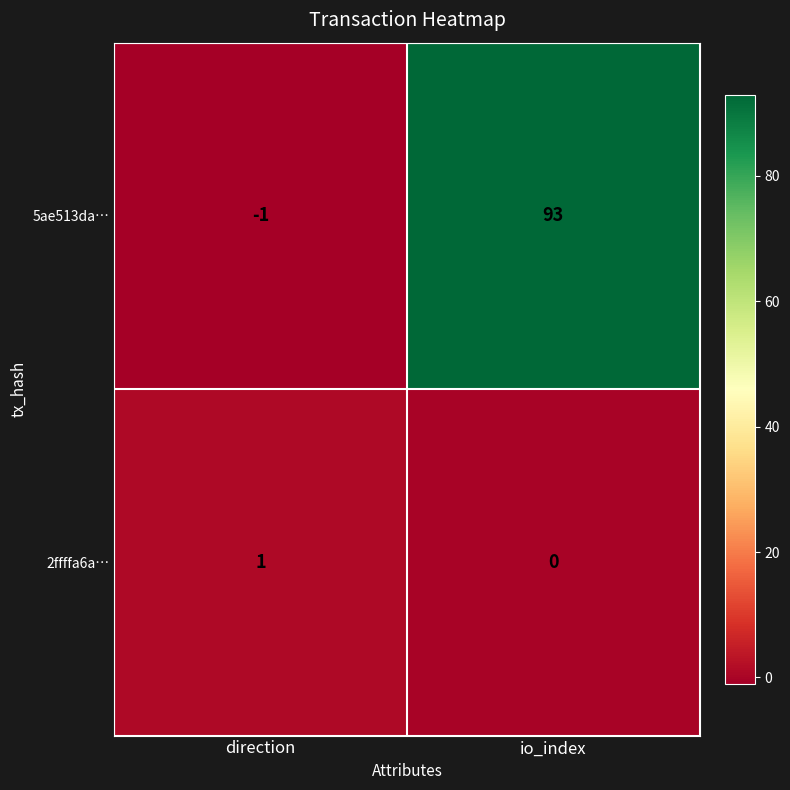

At io_index, list the series in order from smallest to largest.

2ffffa6a…, 5ae513da…